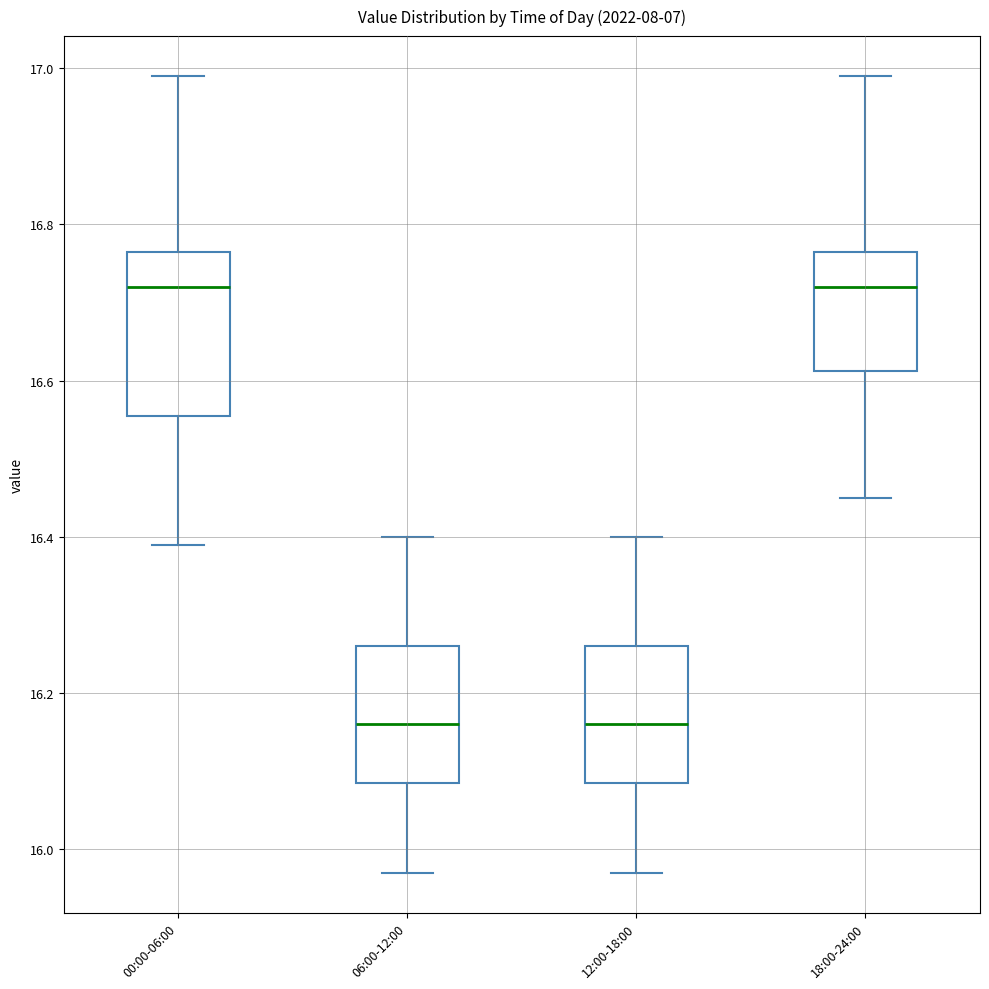

Comparing the boxes themselves (not the whiskers), which one is the tallest?

00:00-06:00